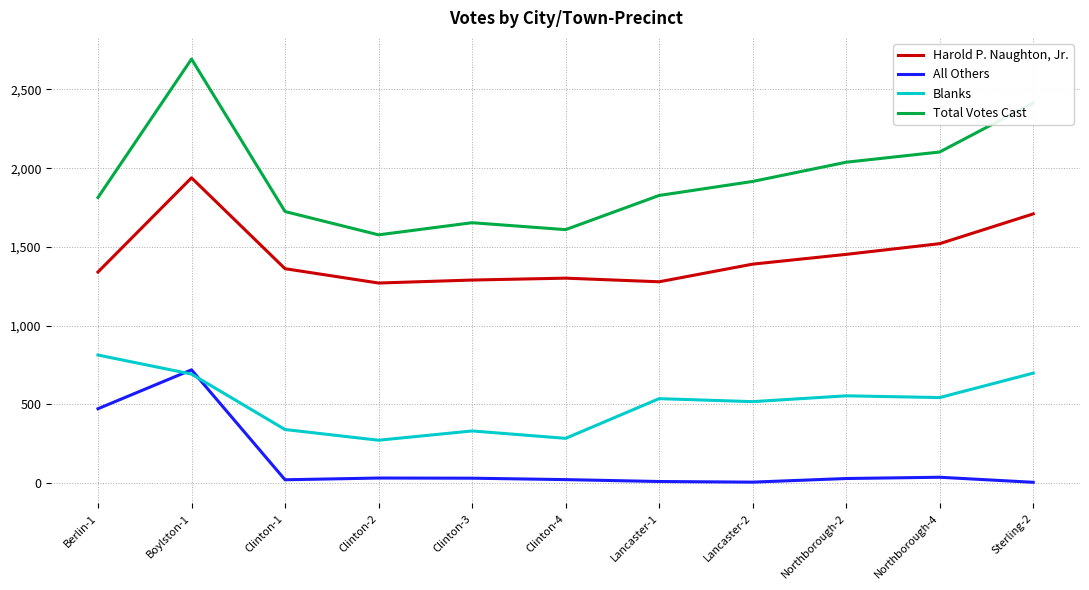

True or false: Total Votes Cast and Harold P. Naughton, Jr. intersect in this chart.

False